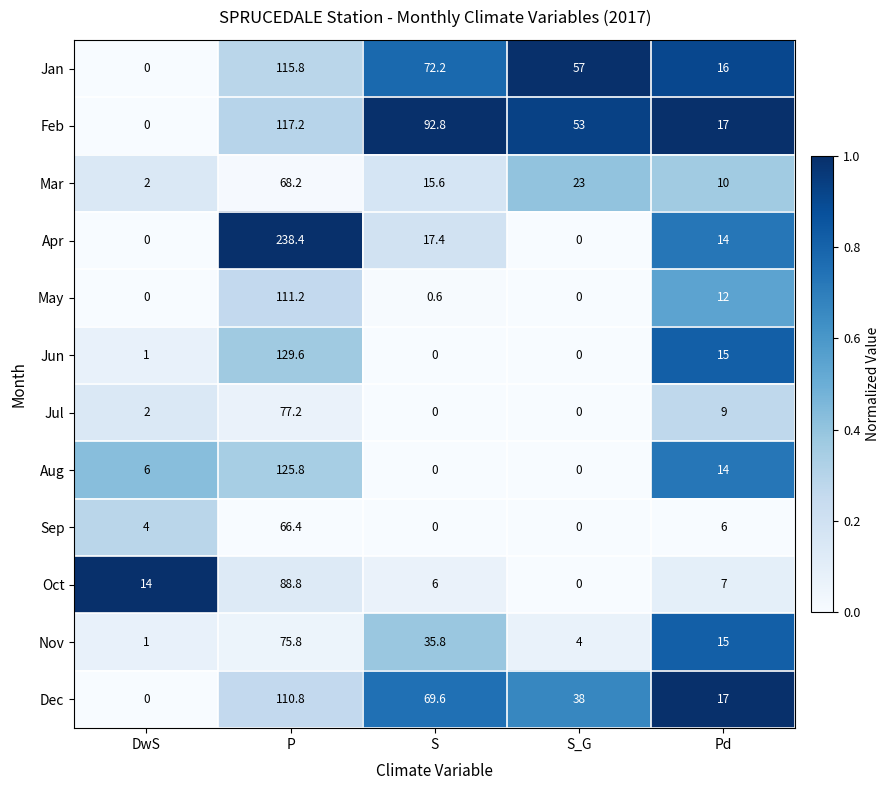

List the series in order of their peak value, lowest first.

Sep, Mar, Nov, Jul, Oct, Dec, May, Jan, Feb, Aug, Jun, Apr